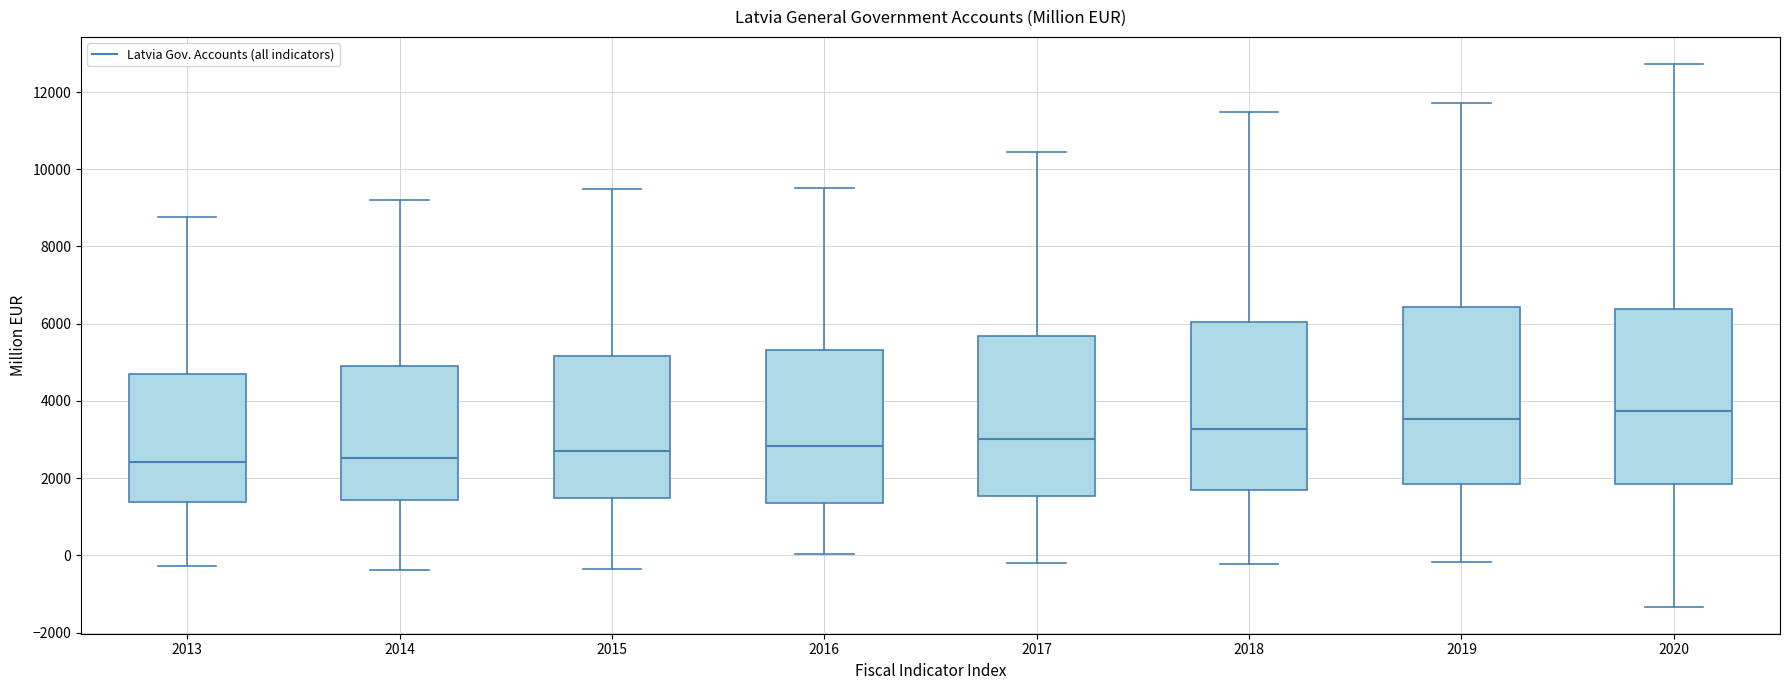

Reading left to right, read every box against the y-axis: the position of its median line, the range the box covers, and the ends of its whiskers. The values are not printed on the chart, so give them approximately, as read against the axis.

2013: median 2400, box 1400 to 4600, whiskers -200 to 8800
2014: median 2600, box 1400 to 5000, whiskers -400 to 9200
2015: median 2600, box 1400 to 5200, whiskers -400 to 9400
2016: median 2800, box 1400 to 5400, whiskers 0 to 9600
2017: median 3000, box 1600 to 5600, whiskers -200 to 10400
2018: median 3200, box 1600 to 6000, whiskers -200 to 11400
2019: median 3600, box 1800 to 6400, whiskers -200 to 11800
2020: median 3800, box 1800 to 6400, whiskers -1400 to 12800